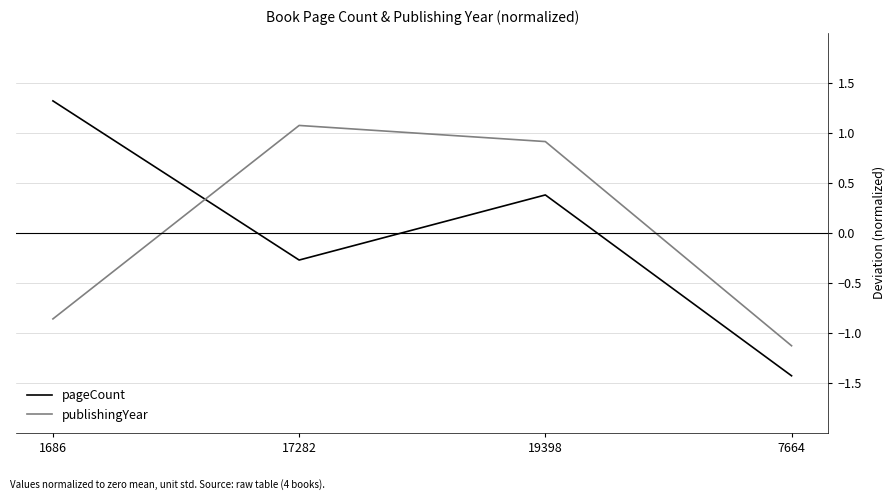

What is the difference between the publishingYear values at 1686 and 7664?

0.3